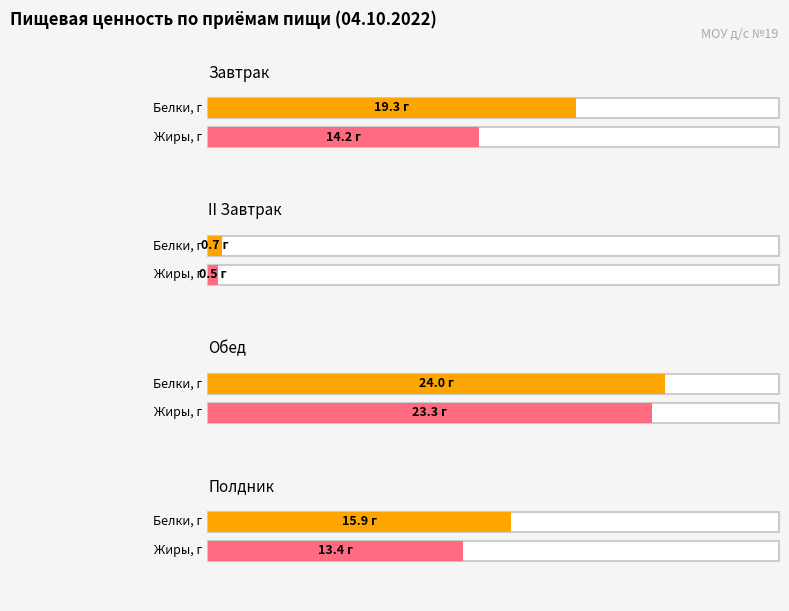

What is the label of the 4th bar from the right?

Завтрак